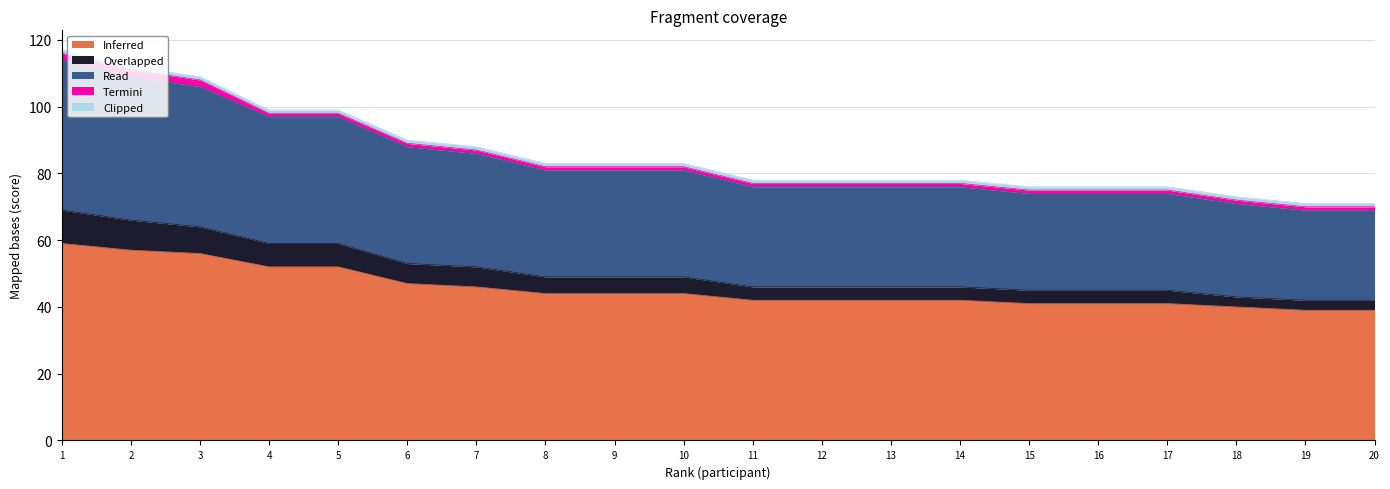

The Inferred series shows 42 at 11. True or false?

True